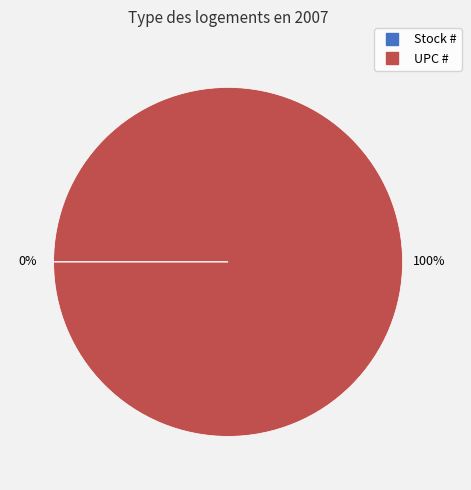

Is there a majority slice in this chart?

Yes